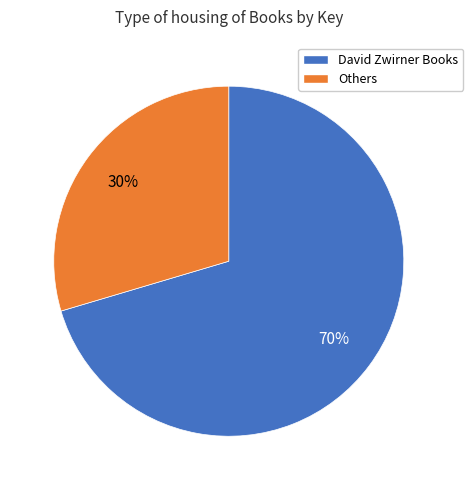

To the nearest percent, what is the average slice percentage?

50%